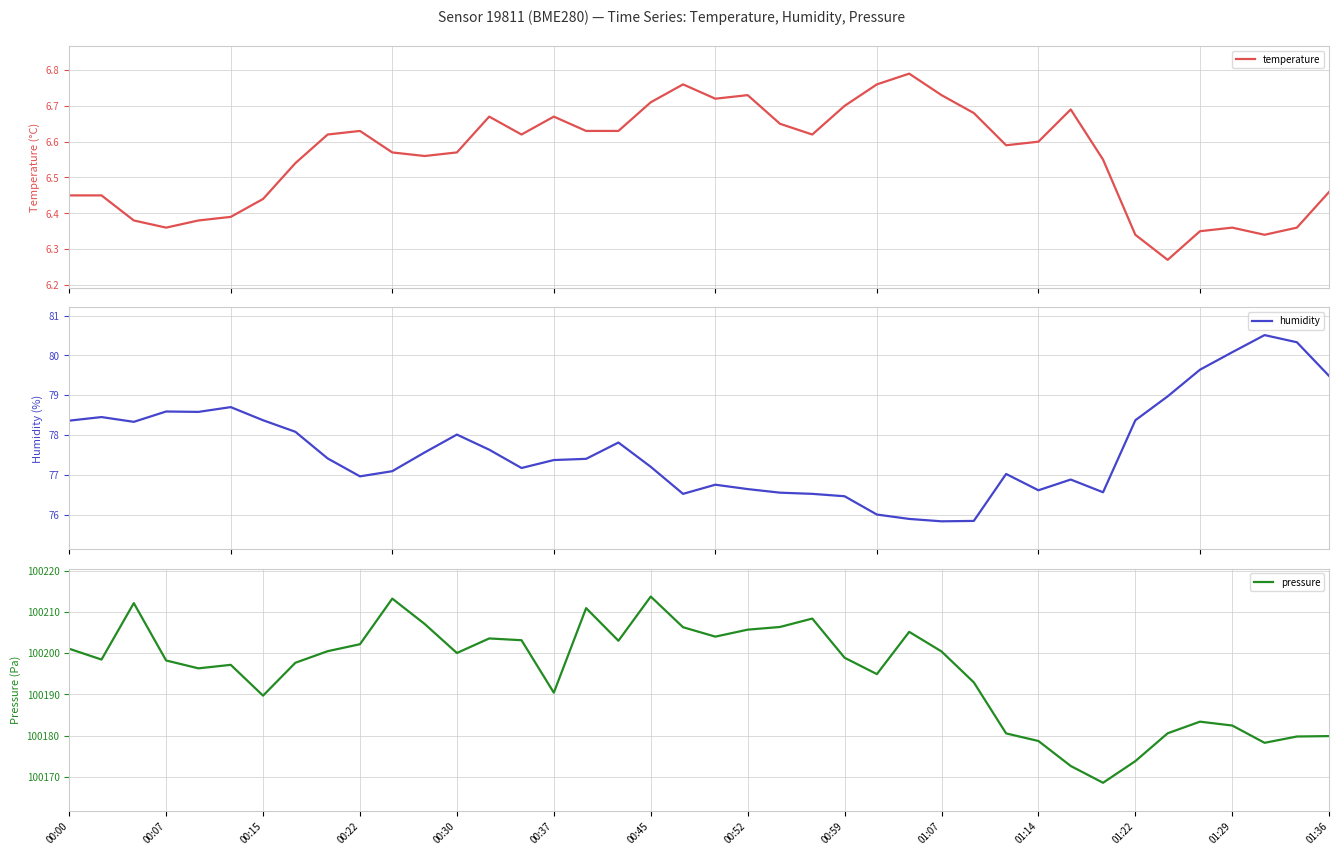

The value of pressure at 01:07 is 100200.4. True or false?

True